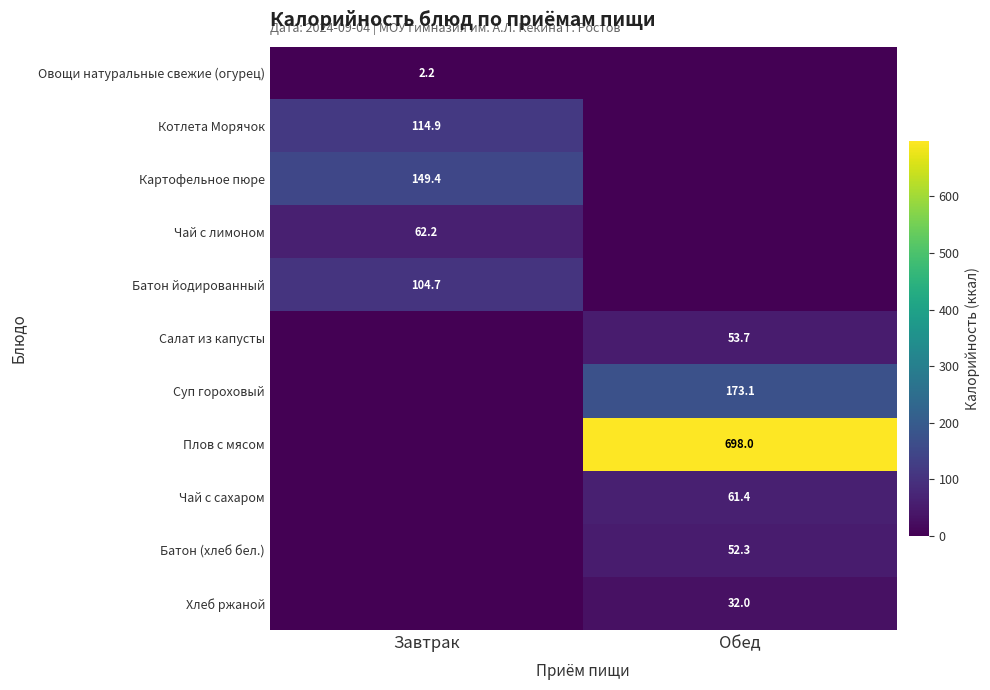

The Салат из капусты series shows 53.7 at Обед. True or false?

True